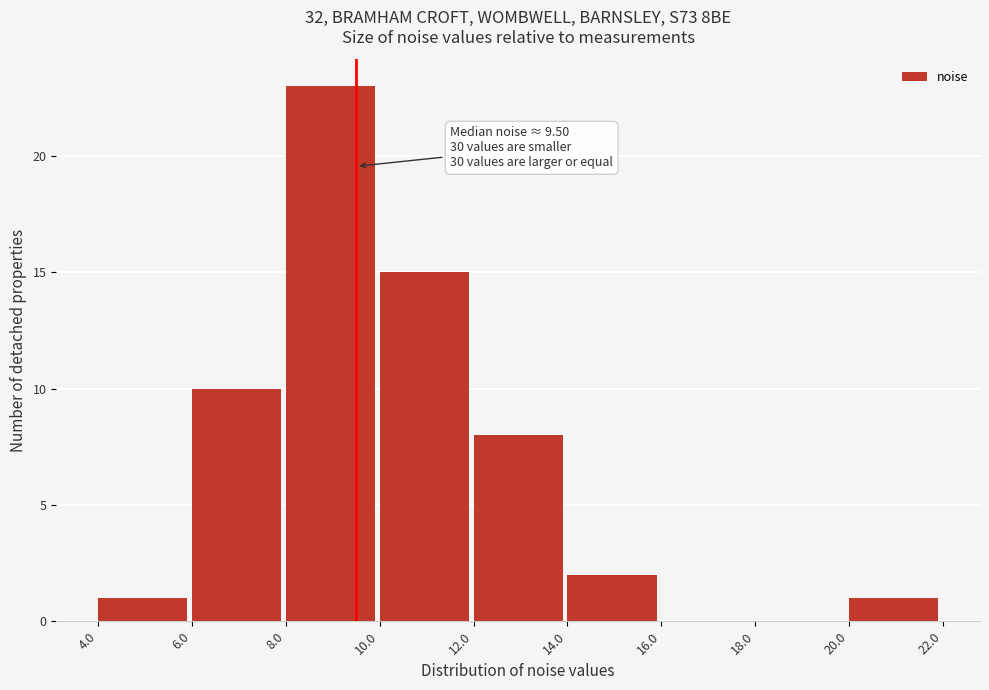

Over which range of the x-axis is the bar tallest?

8.0 to 10.0